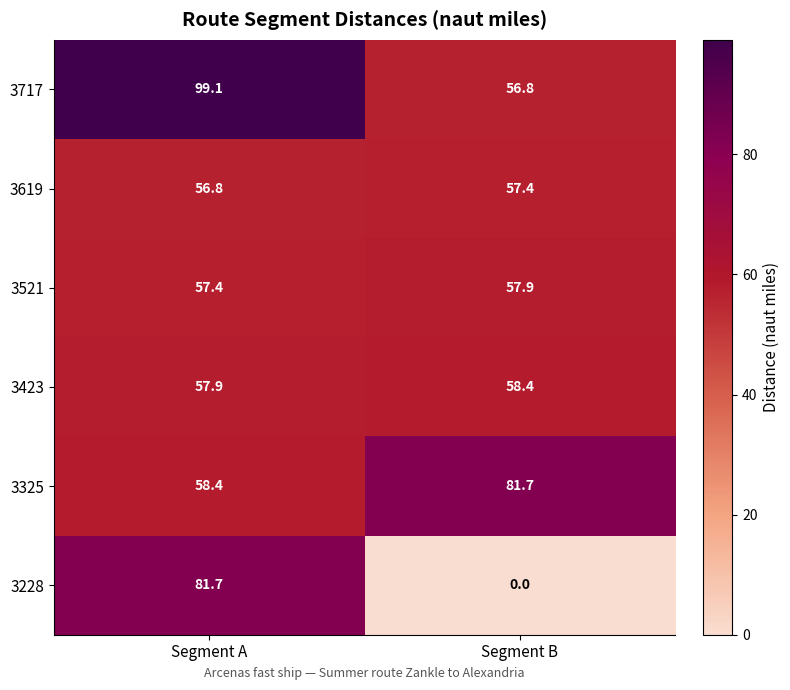

How many data points does each series have?

2